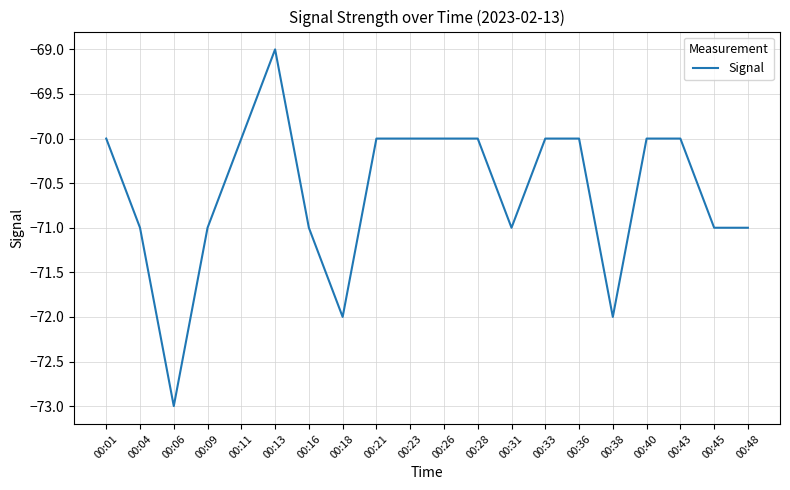

How many lines are shown in the chart?

1